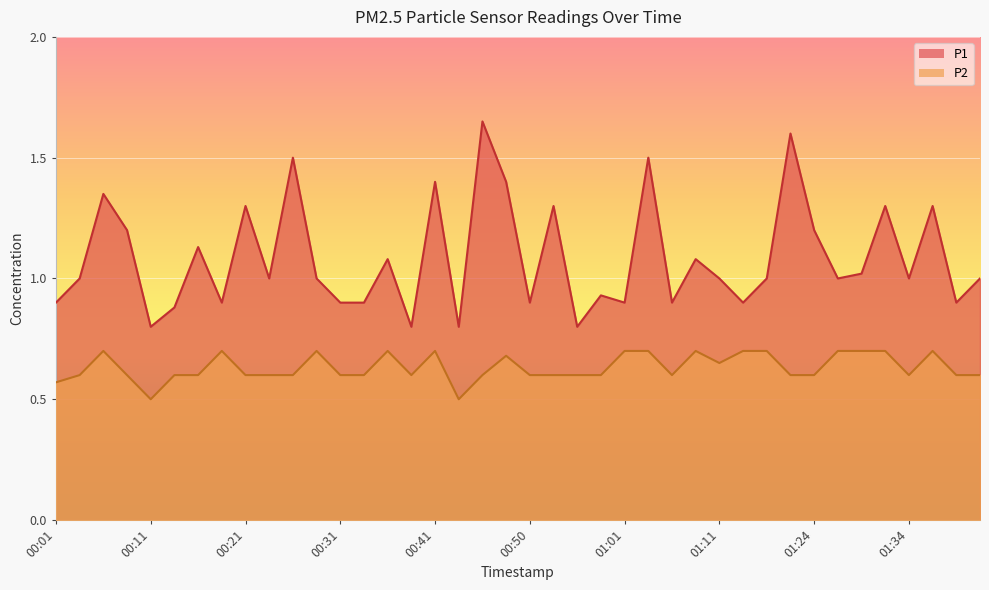

True or false: P1 has more than 2 points higher than both neighbors.

True